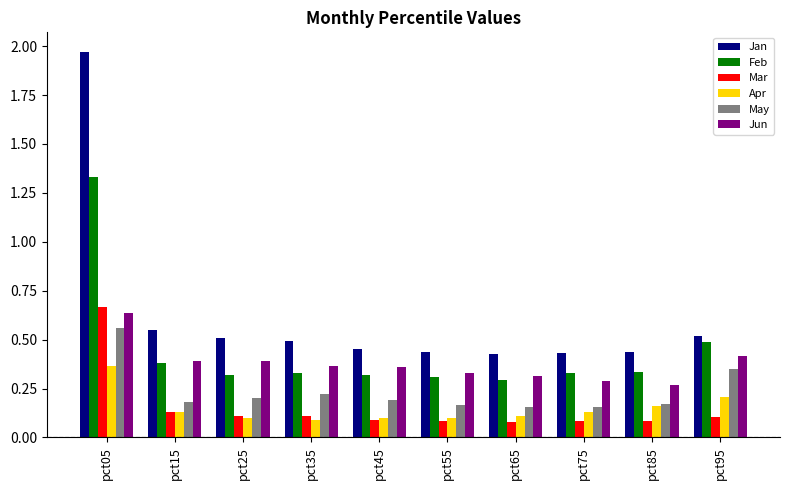

What is the difference between the Feb values at pct05 and pct65?

1.0